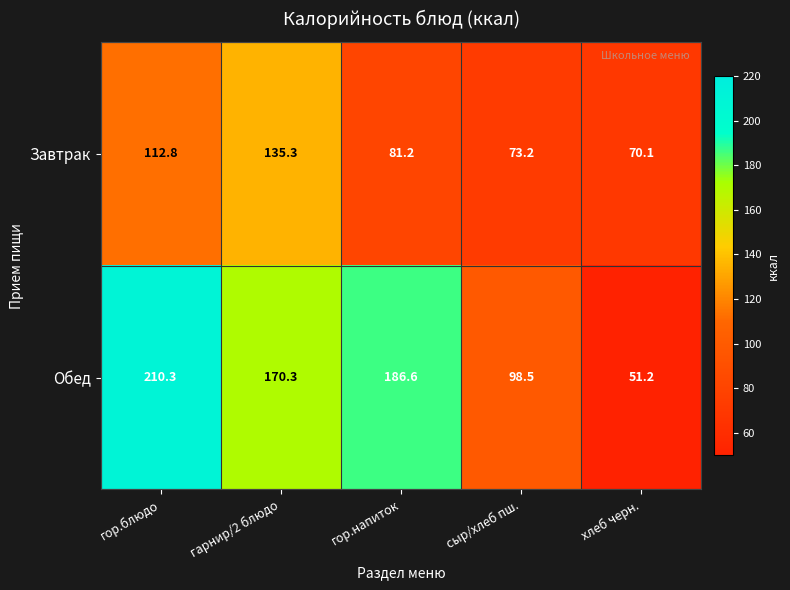

At which label is Завтрак closest to 102?

гор.блюдо